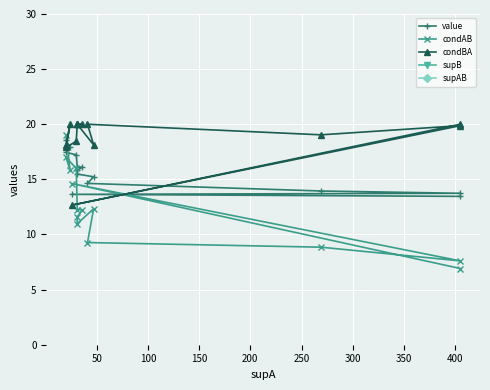

How many lines are shown in the chart?

5